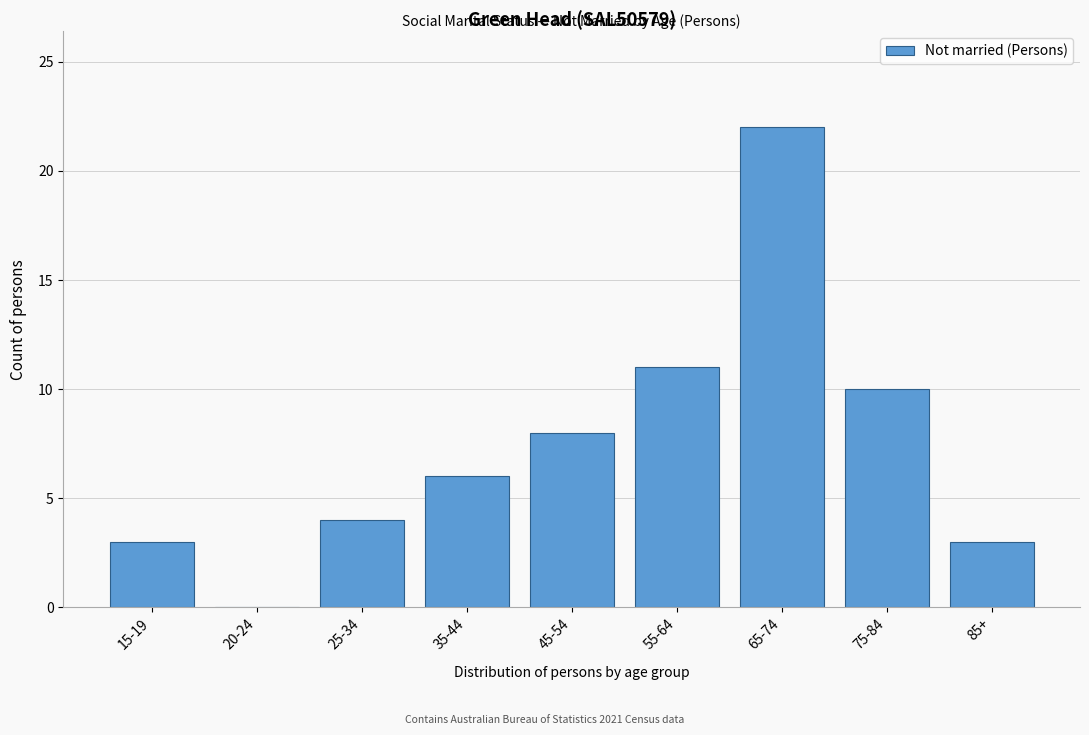

Reading right to left, what are all the values shown in this chart?

85+=3	75-84=10	65-74=22	55-64=11	45-54=8	35-44=6	25-34=4	20-24=0	15-19=3